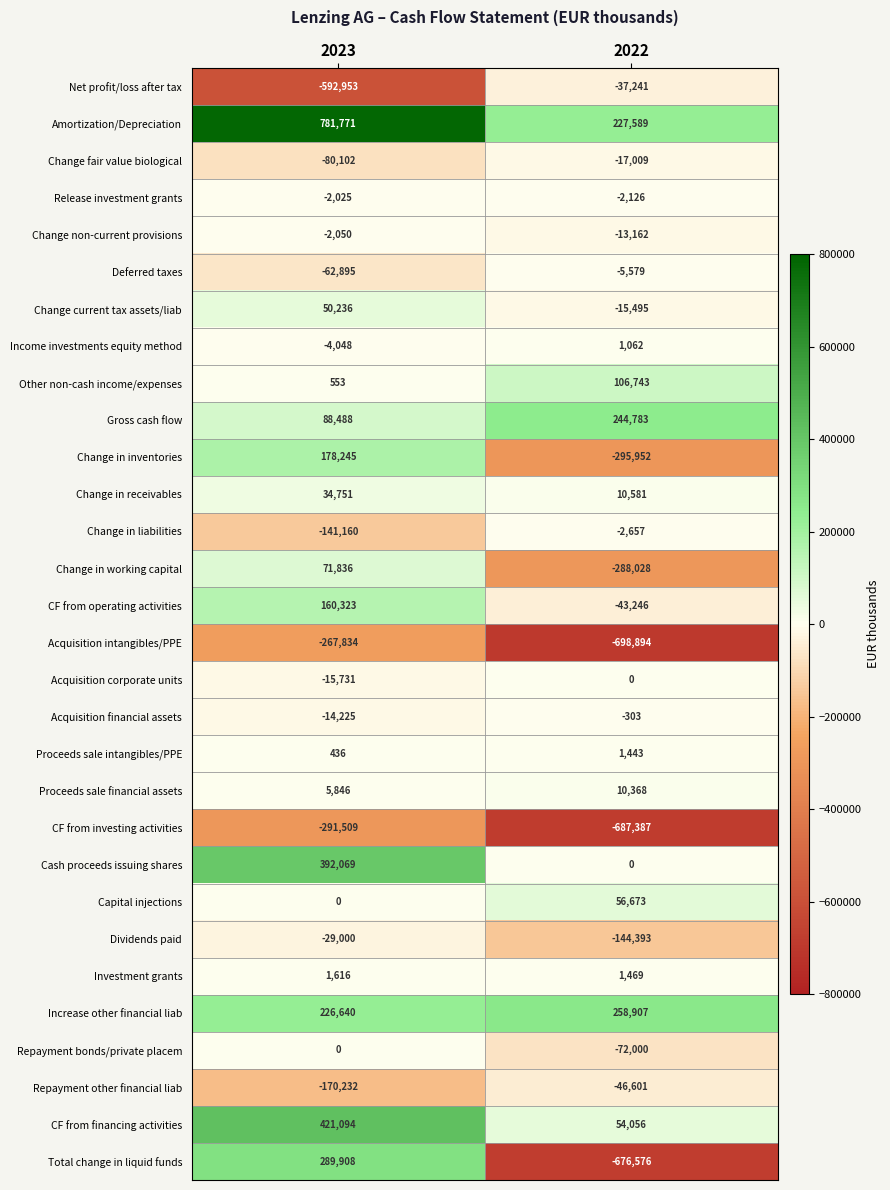

Which label corresponds to the largest value in the chart?

2023